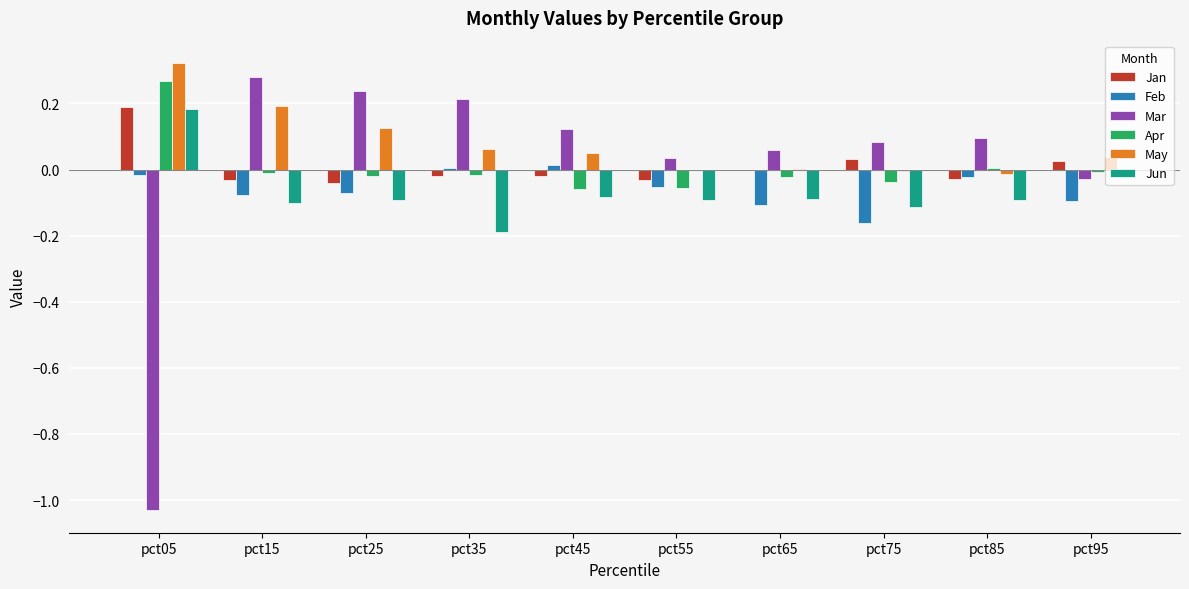

The value of Apr at pct35 is -0.0. True or false?

True